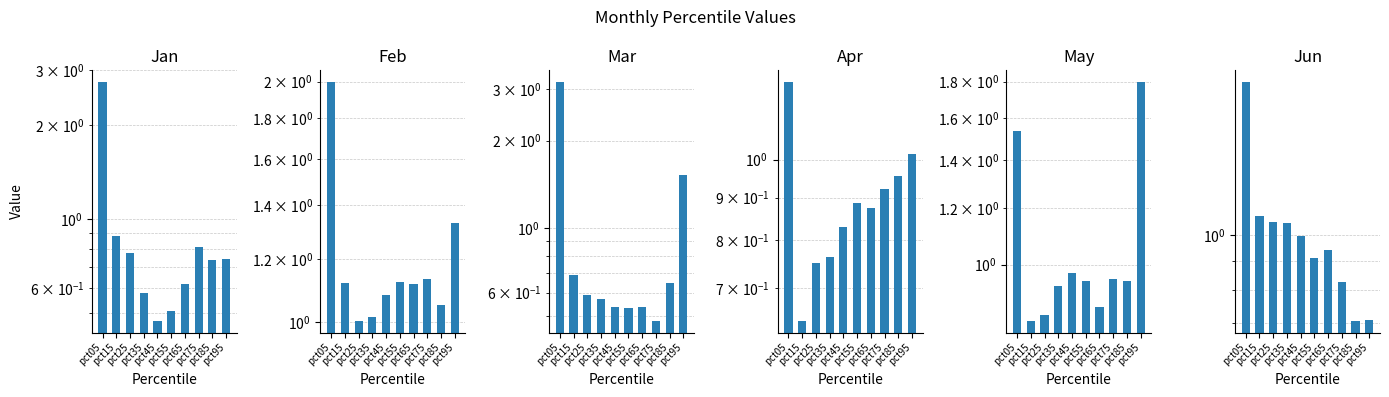

How many groups of bars are there?

10